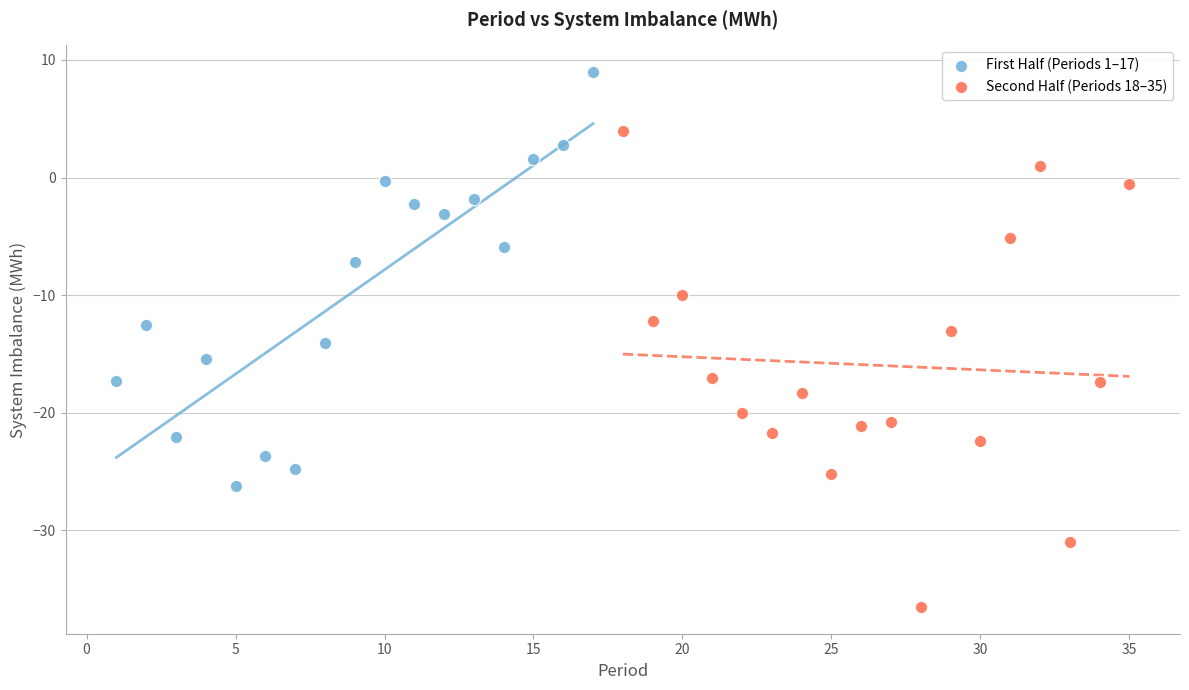

Which series contains the highest Y value?

First Half (Periods 1–17)